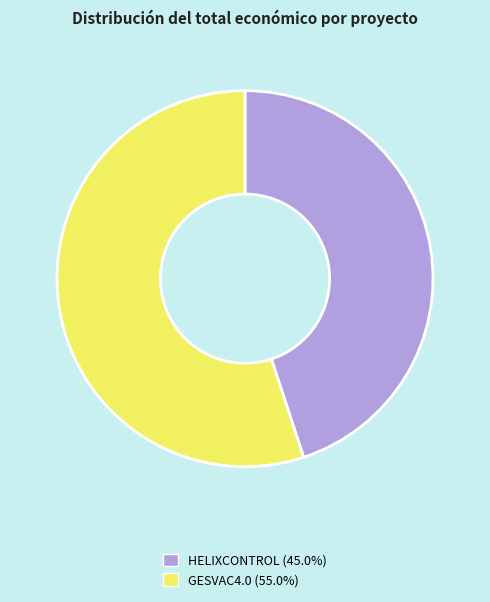

What is the ratio of the value at HELIXCONTROL to the value at GESVAC4.0?

0.8